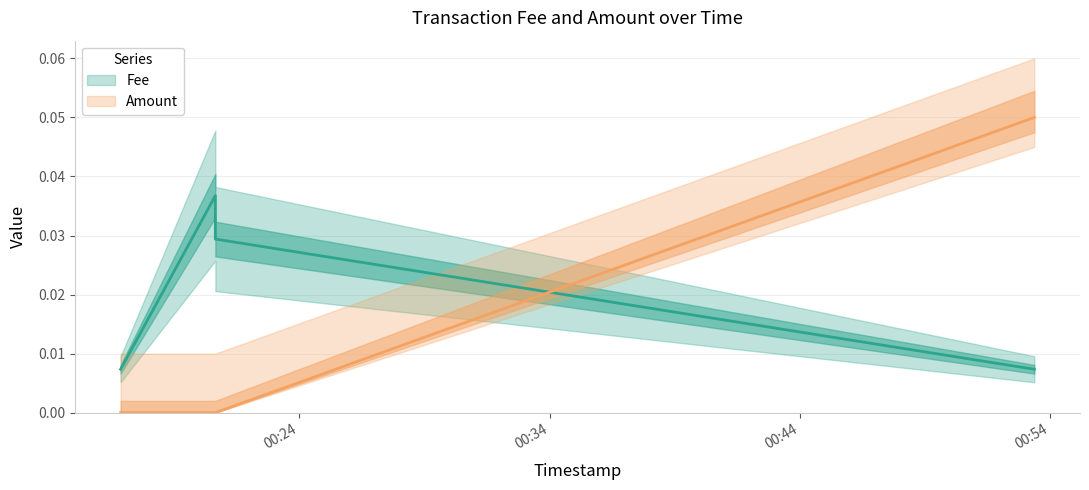

In Fee, how many points are higher than both neighbors (excluding endpoints)?

1